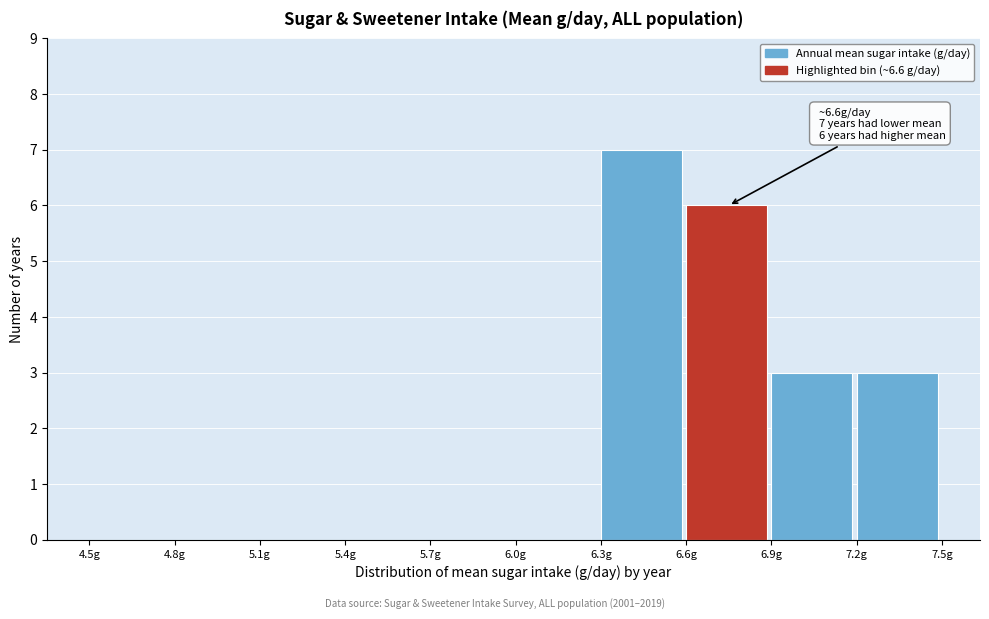

Which range on the x-axis has the tallest bar?

6.3 to 6.6